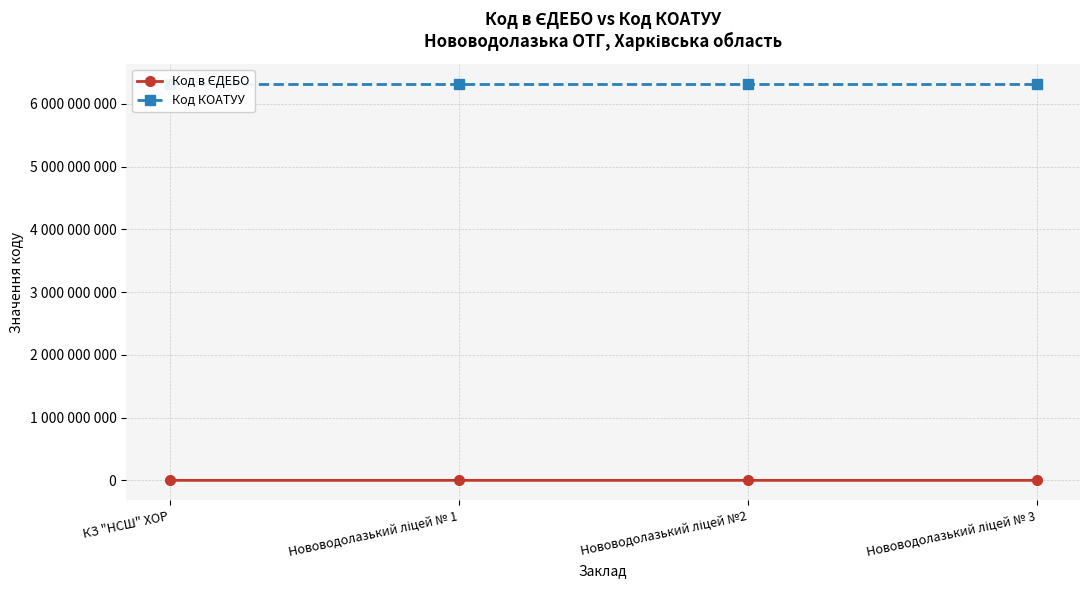

What is the minimum value shown in the chart?

135007